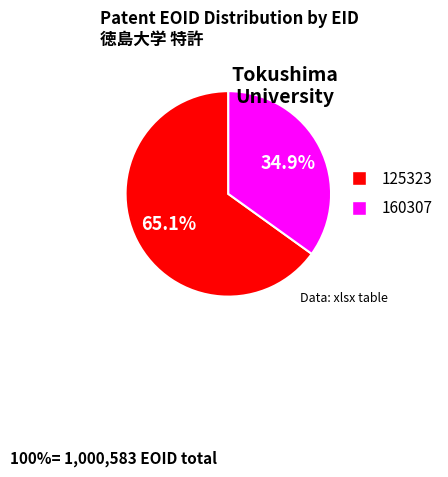

Is there any slice that represents more than half of the pie?

Yes